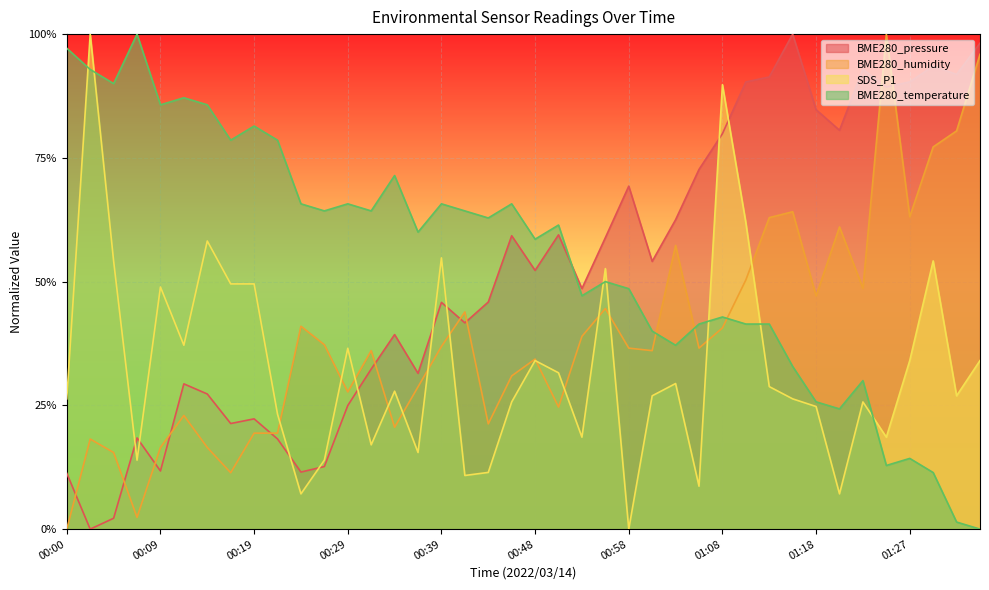

Is it true that BME280_temperature equals 0.4 at 01:03?

True